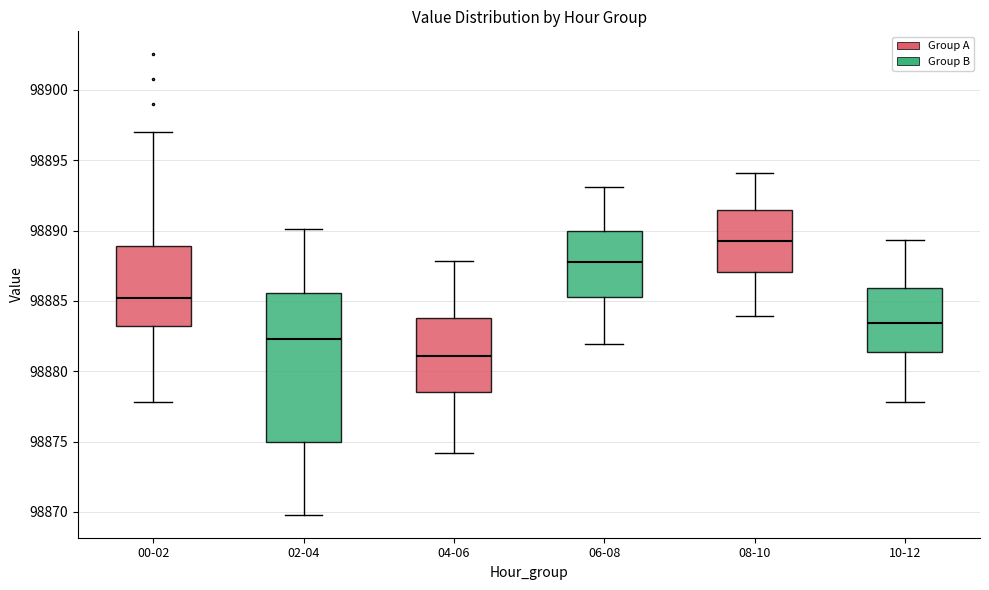

Which box is the tallest, from its lower edge to its upper edge?

02-04